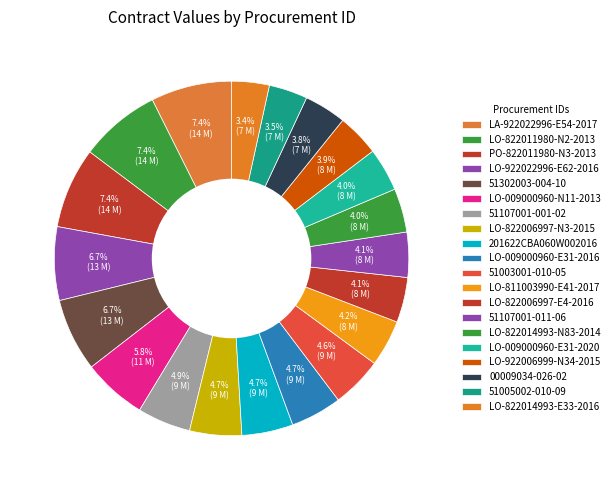

How many segments does this pie chart have?

20